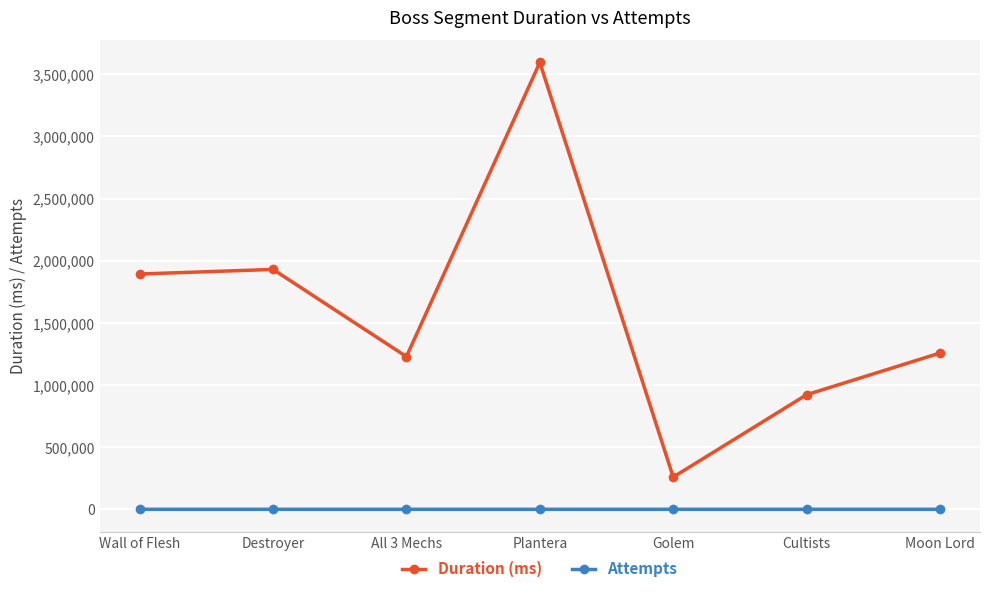

What is the minimum value for Duration (ms)?

259207